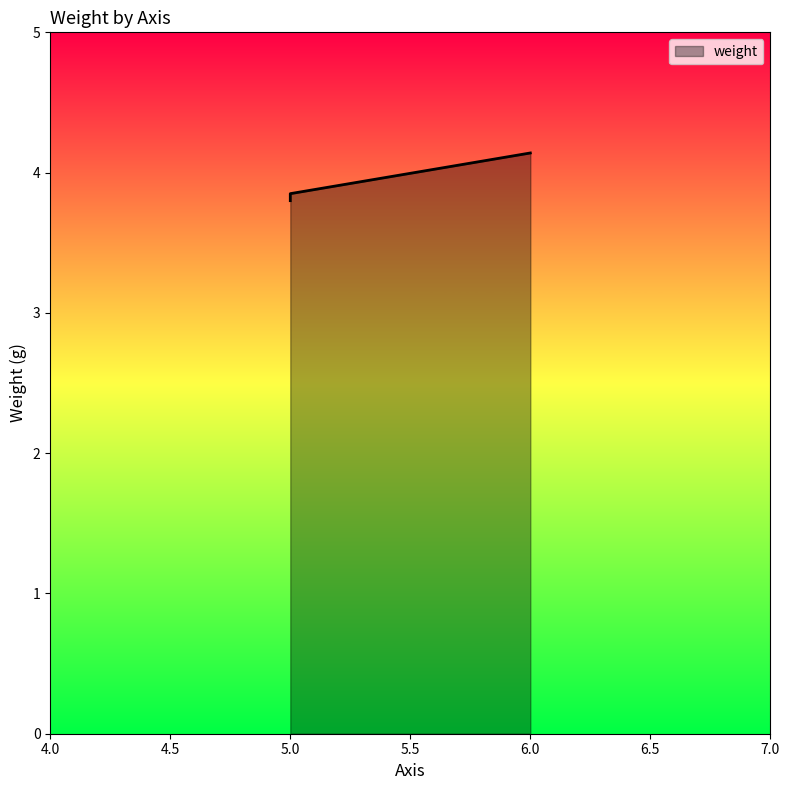

Is it true that the value at 6 is 1.5?

False